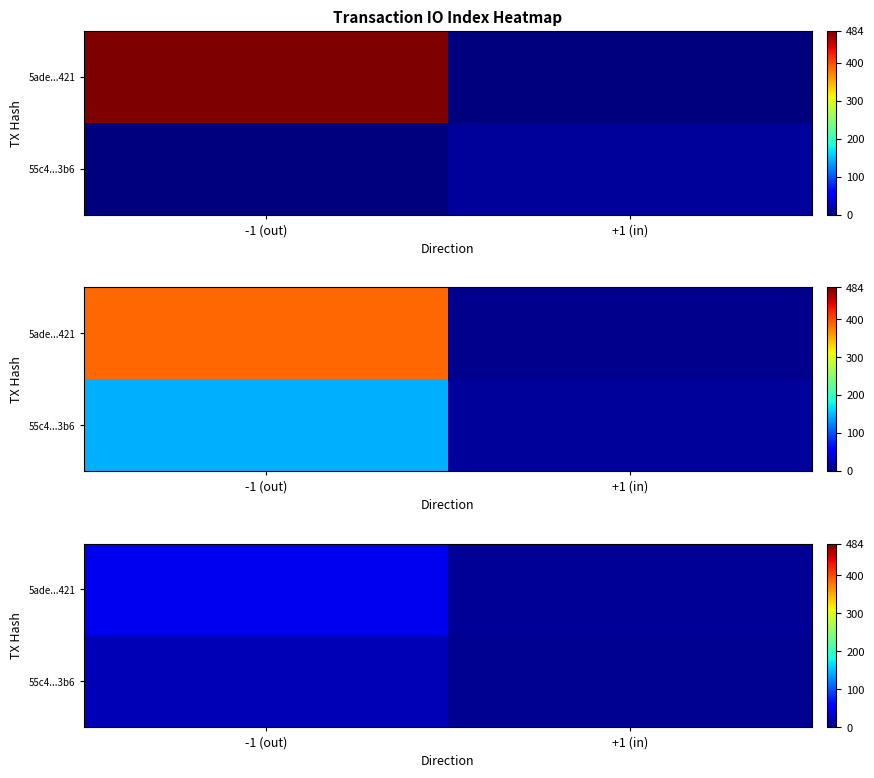

Rank the categories by 5ade...421 value from lowest to highest.

+1 (in), -1 (out)